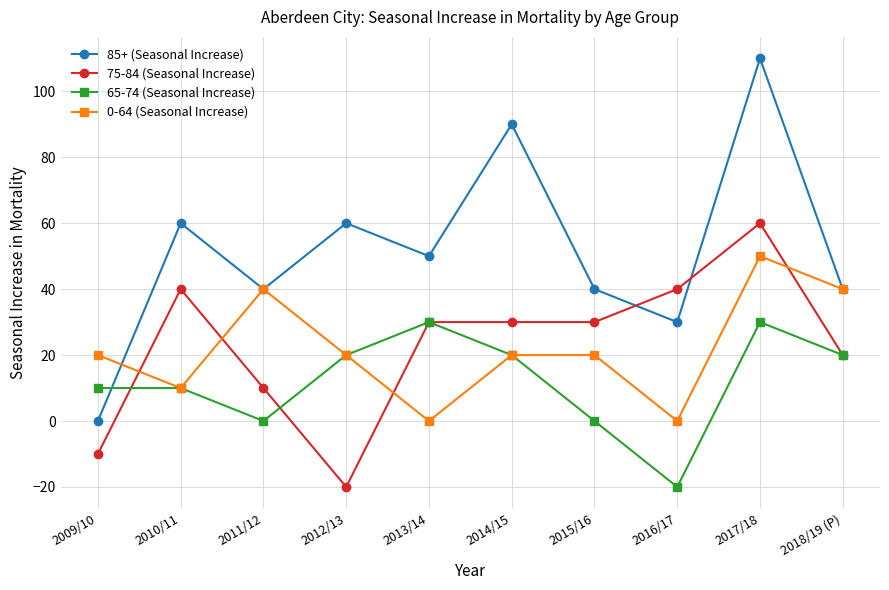

How many values in the 65-74 (Seasonal Increase) series are below 20?

5